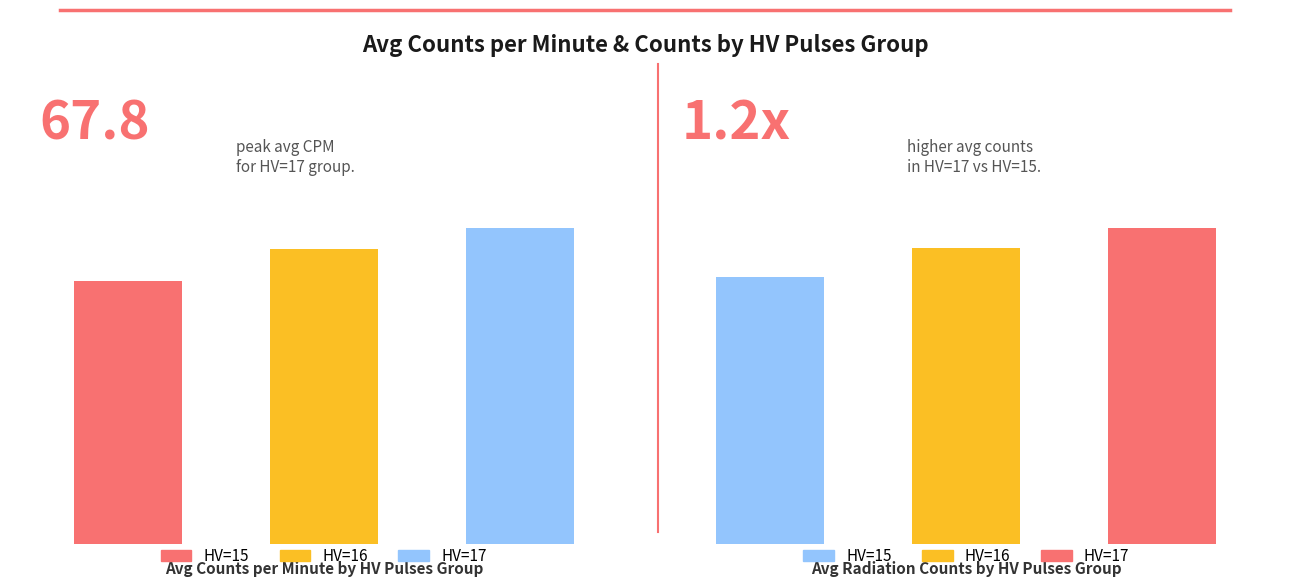

What is the average value of the counts series?

159.3